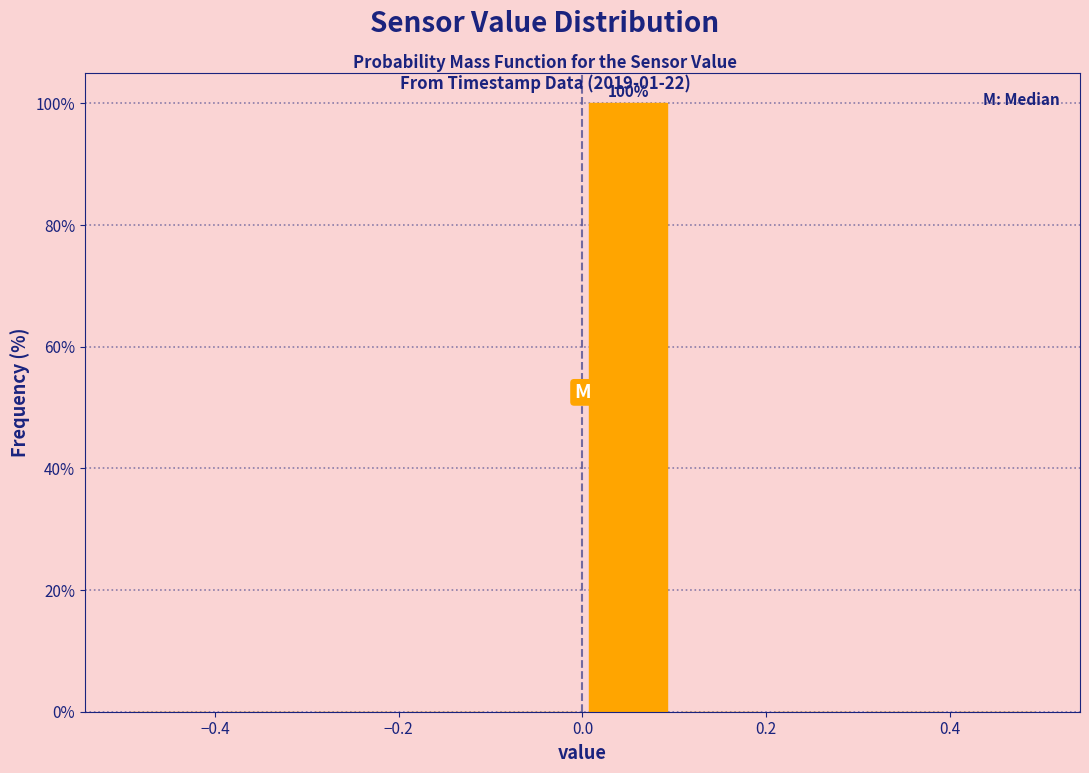

Which range on the x-axis has the tallest bar?

0.0 to 0.1